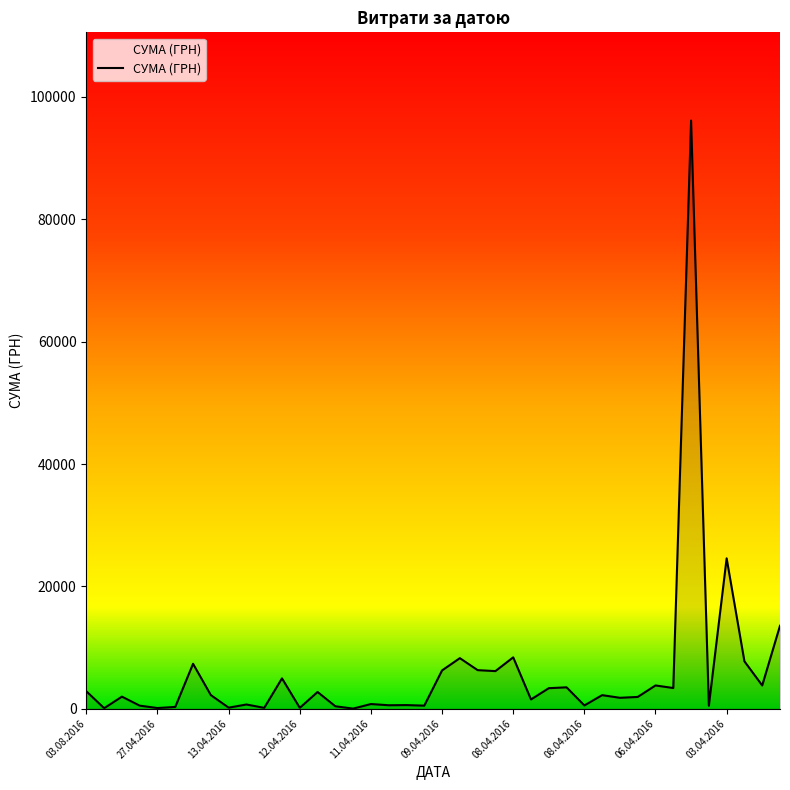

How many lines are shown in the chart?

1